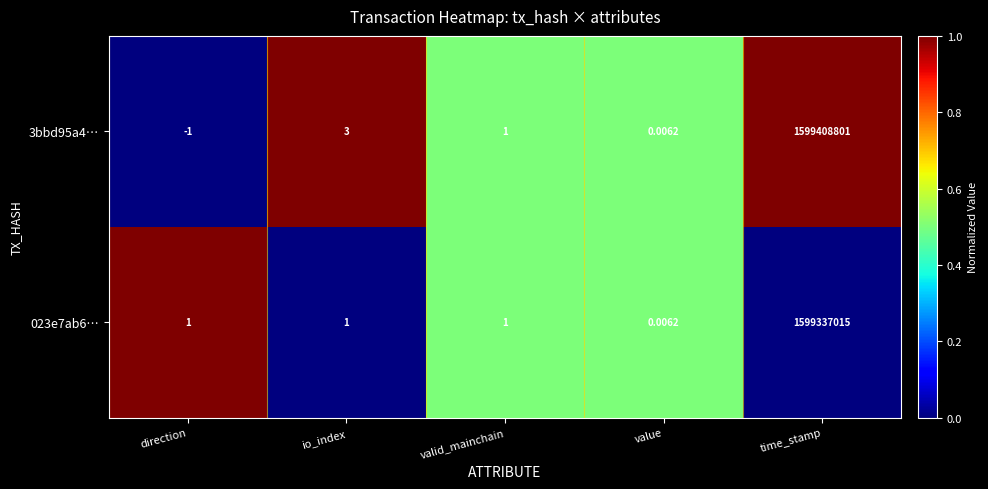

At which category is the sum across all series the highest?

time_stamp